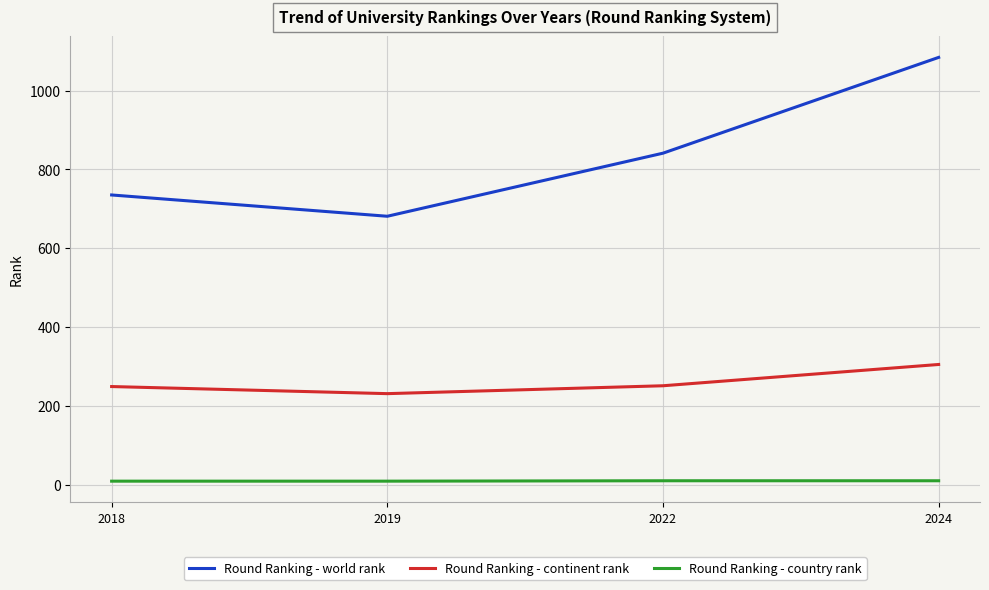

Is the value of Round Ranking - world rank at 2024 greater than the value of Round Ranking - country rank at 2024?

Yes